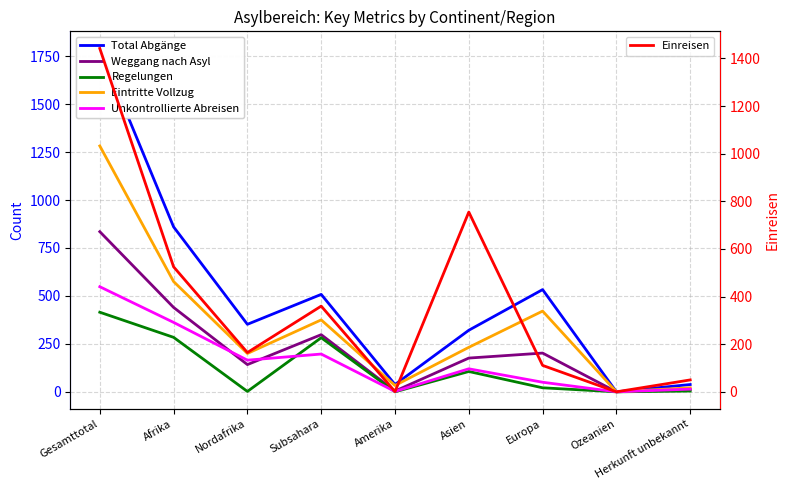

True or false: Total Abgänge has a value of 1790 at Gesamttotal.

True